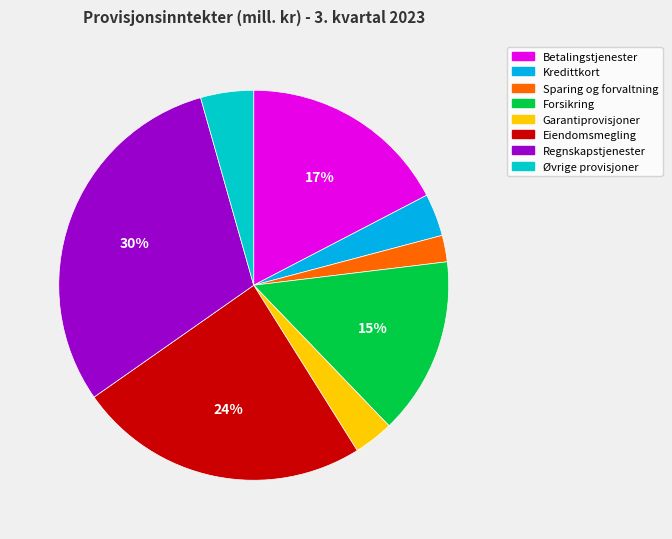

What percentage is the Forsikring slice, to the nearest percent?

15%